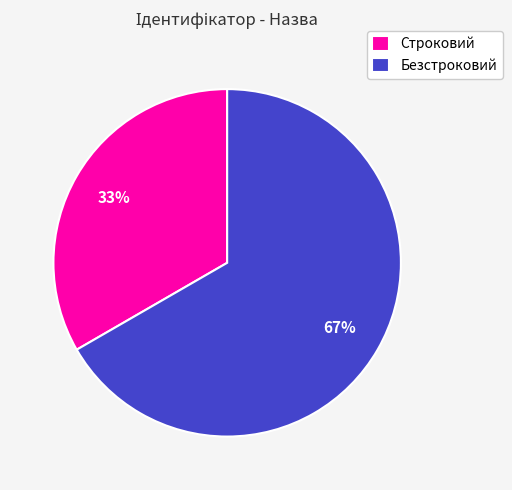

Count the number of slices in the pie.

2